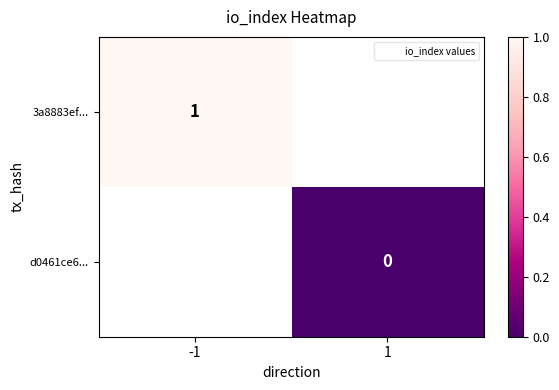

Which label corresponds to the largest value in the chart?

-1